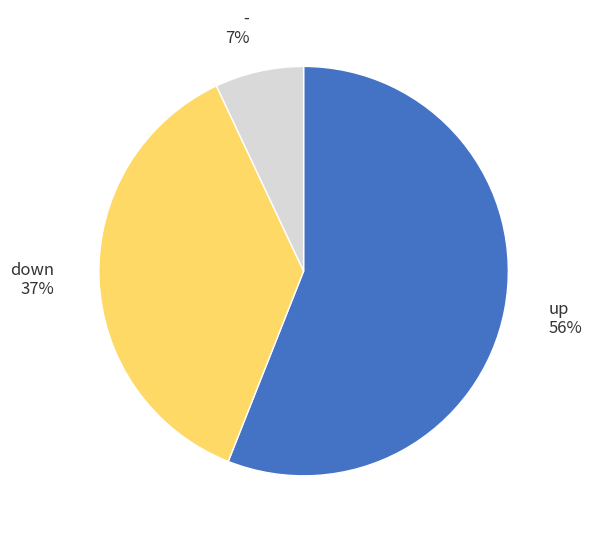

Is - the majority of the pie?

No